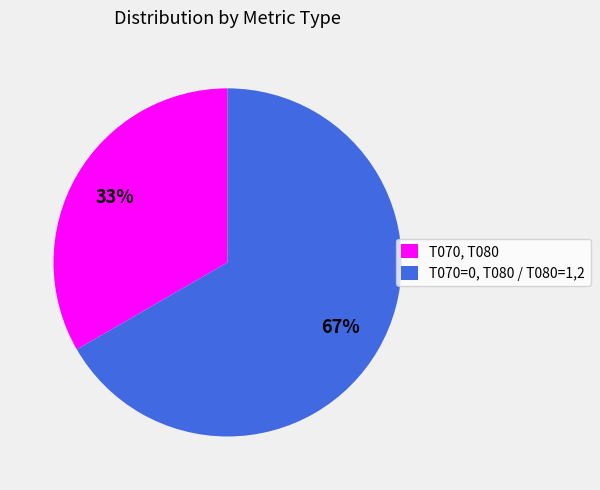

What percentage is the T070, T080 slice, to the nearest percent?

33%